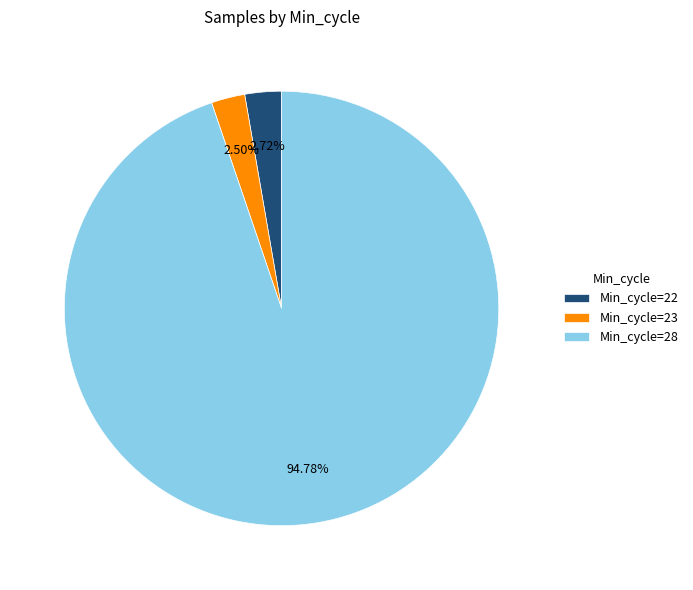

Which slice is the largest?

Min_cycle=28